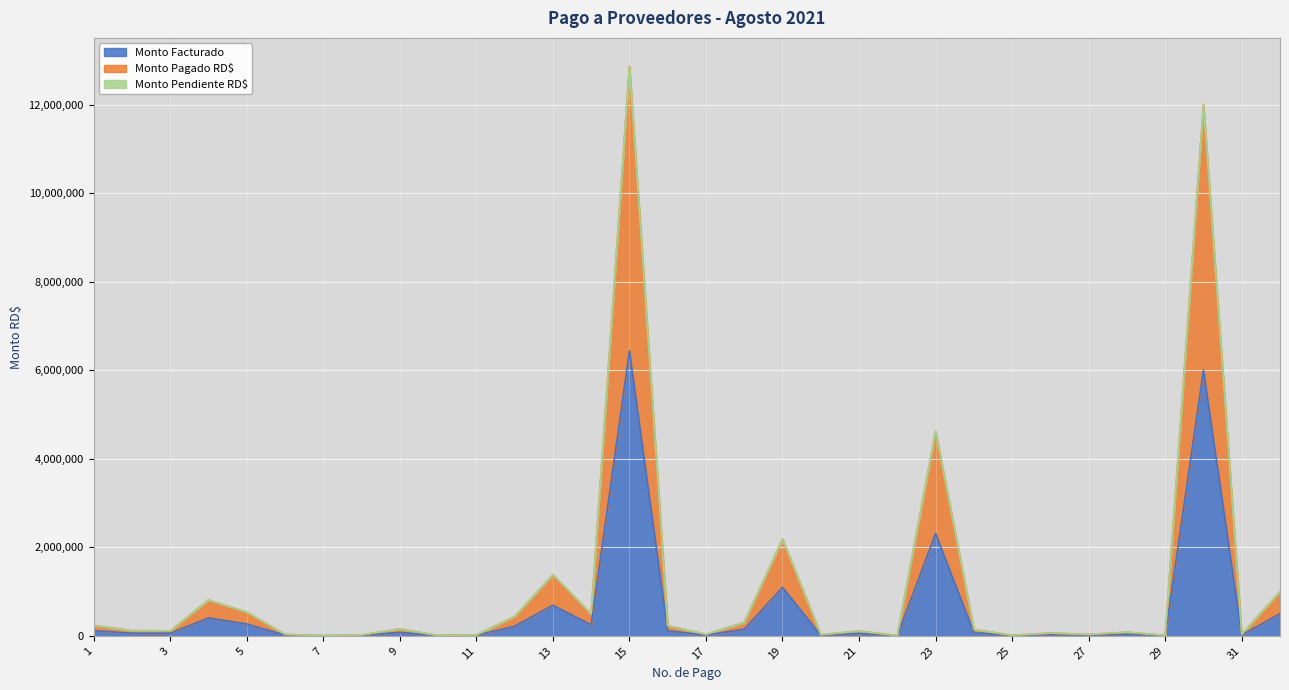

True or false: Monto Facturado has a value of 72216.0 at 24.

True